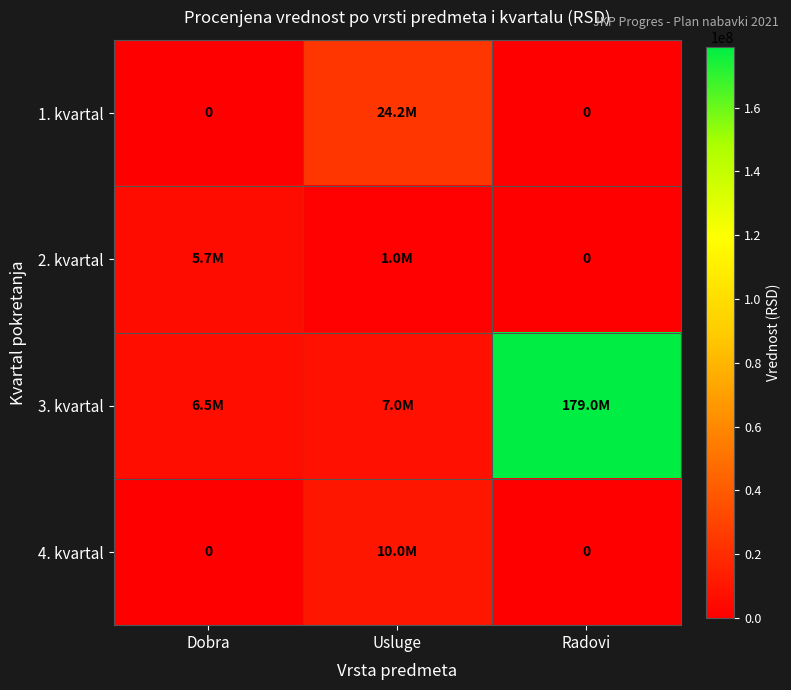

At Dobra, list the series in order from largest to smallest.

3. kvartal, 2. kvartal, 1. kvartal, 4. kvartal